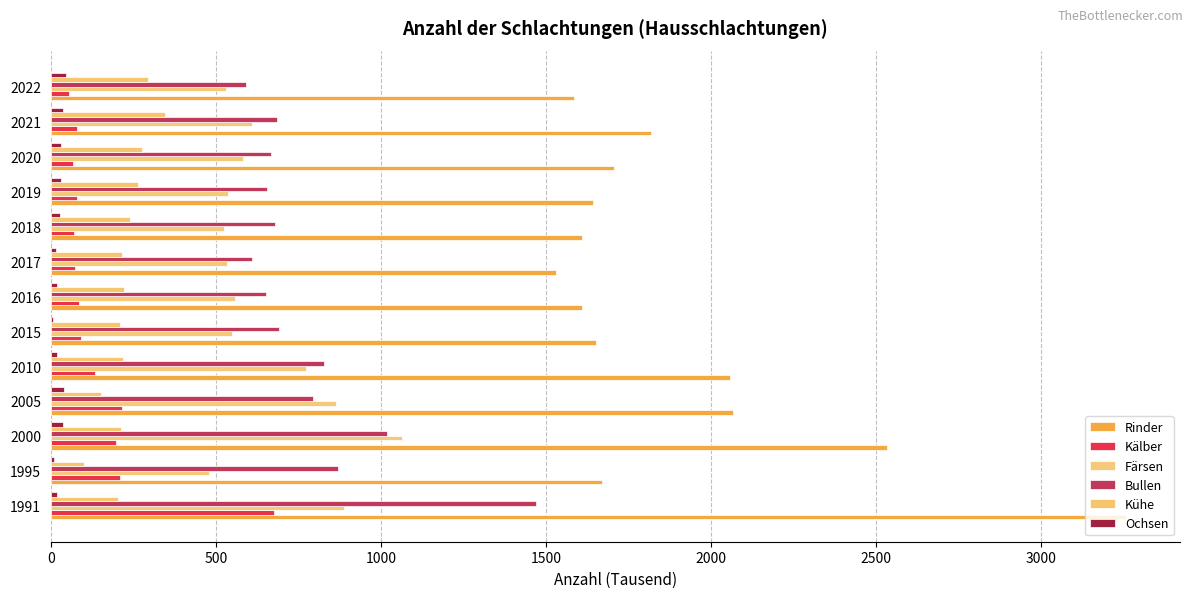

Does the chart contain stacked bars?

No